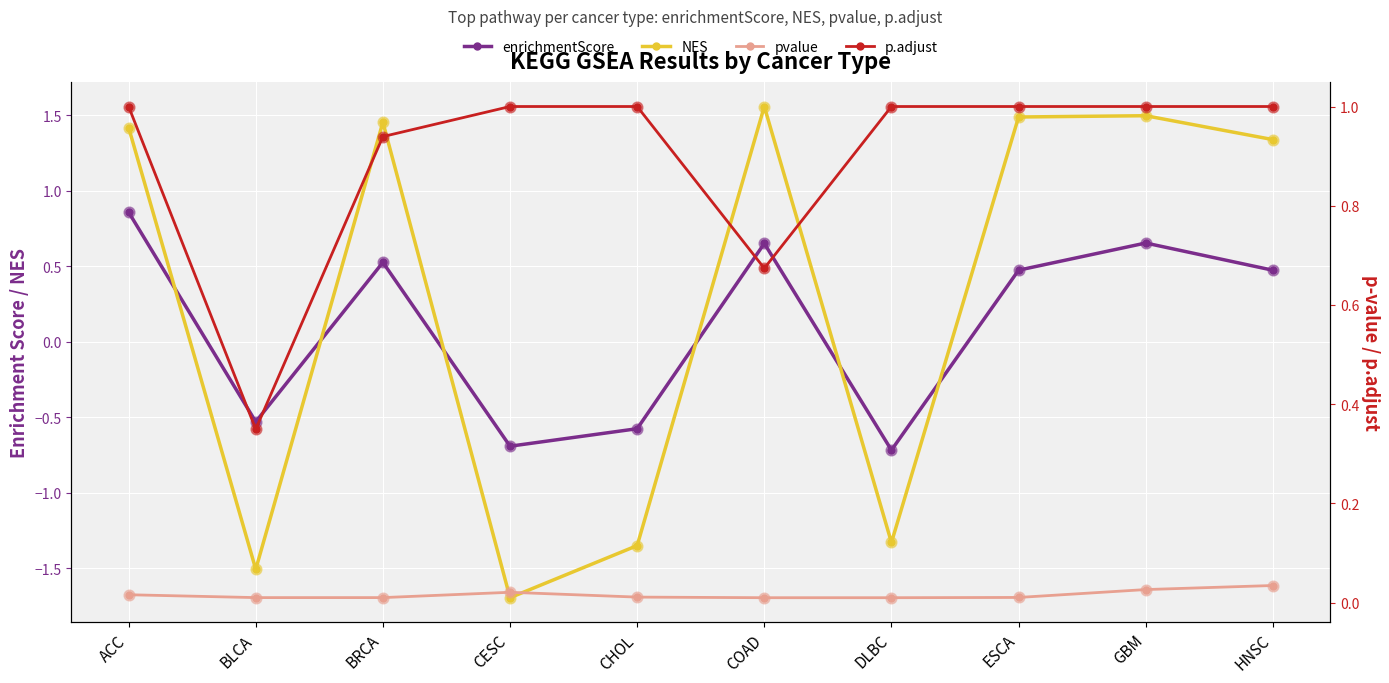

Which series reaches the maximum Y coordinate?

NES